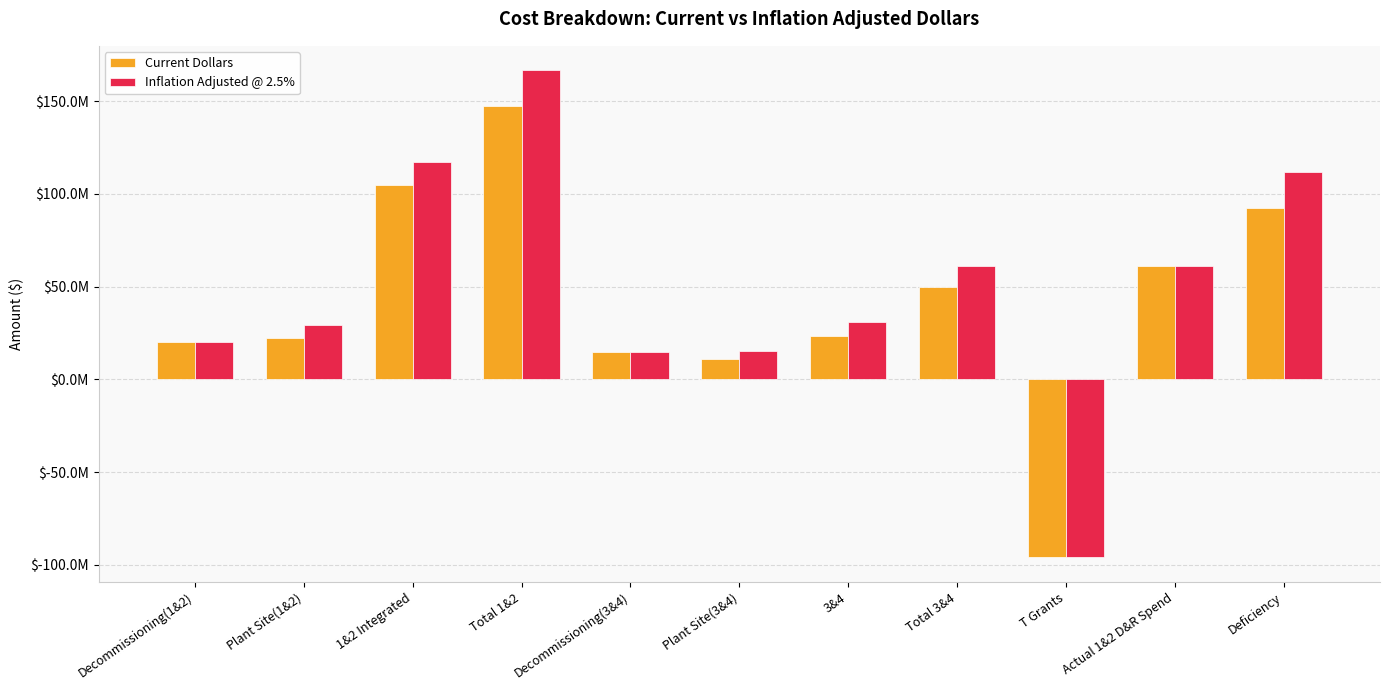

Which series has the largest total across all categories?

Inflation Adjusted @ 2.5%